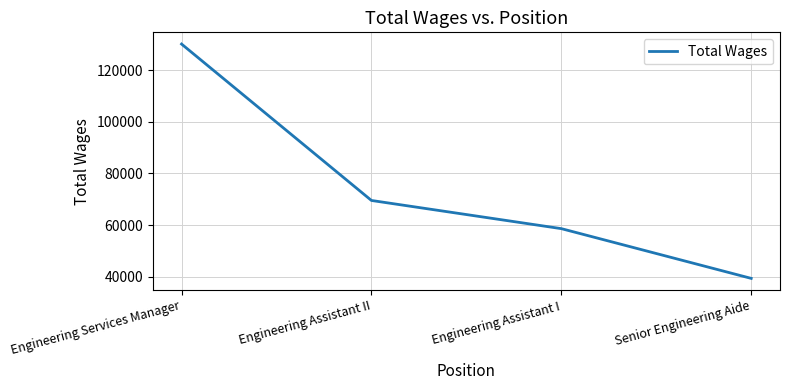

The value at Engineering Assistant II is 69568. True or false?

True